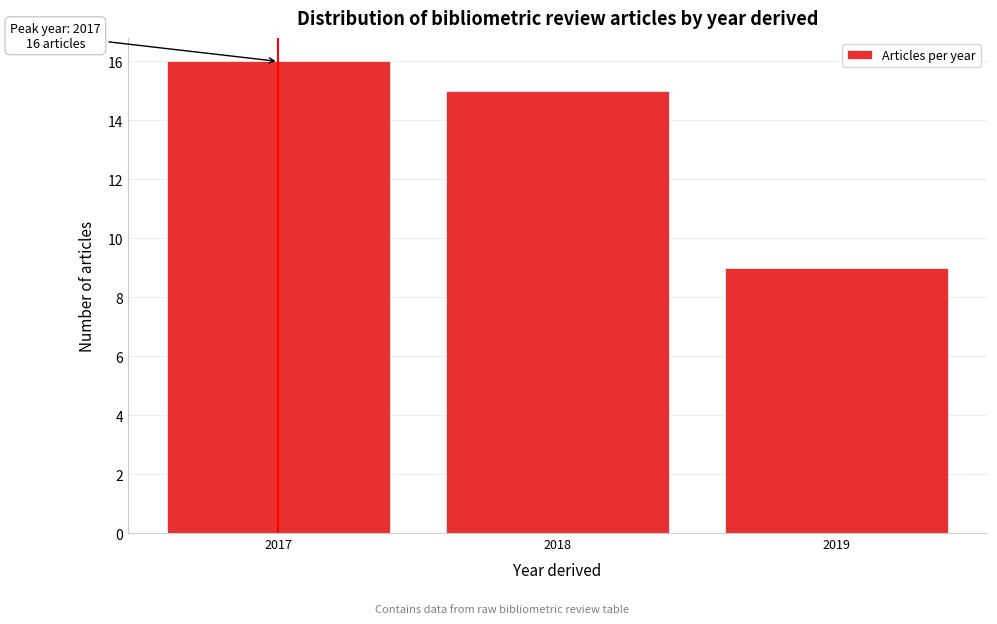

Reading right to left, what are all the values shown in this chart?

9	15	16